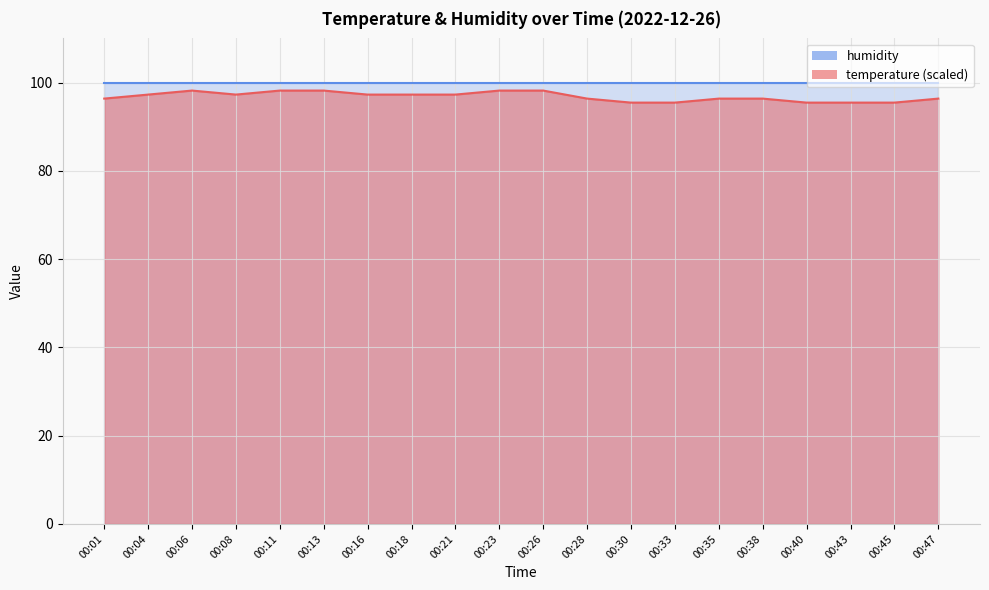

True or false: there are more than 2 points higher than both neighbors.

False